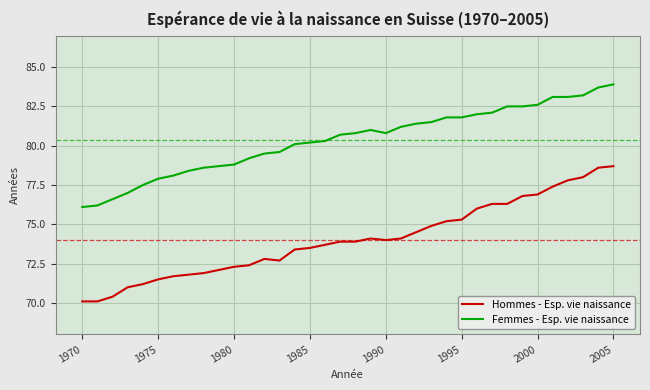

True or false: Femmes - Esp. vie naissance and Hommes - Esp. vie naissance intersect in this chart.

False